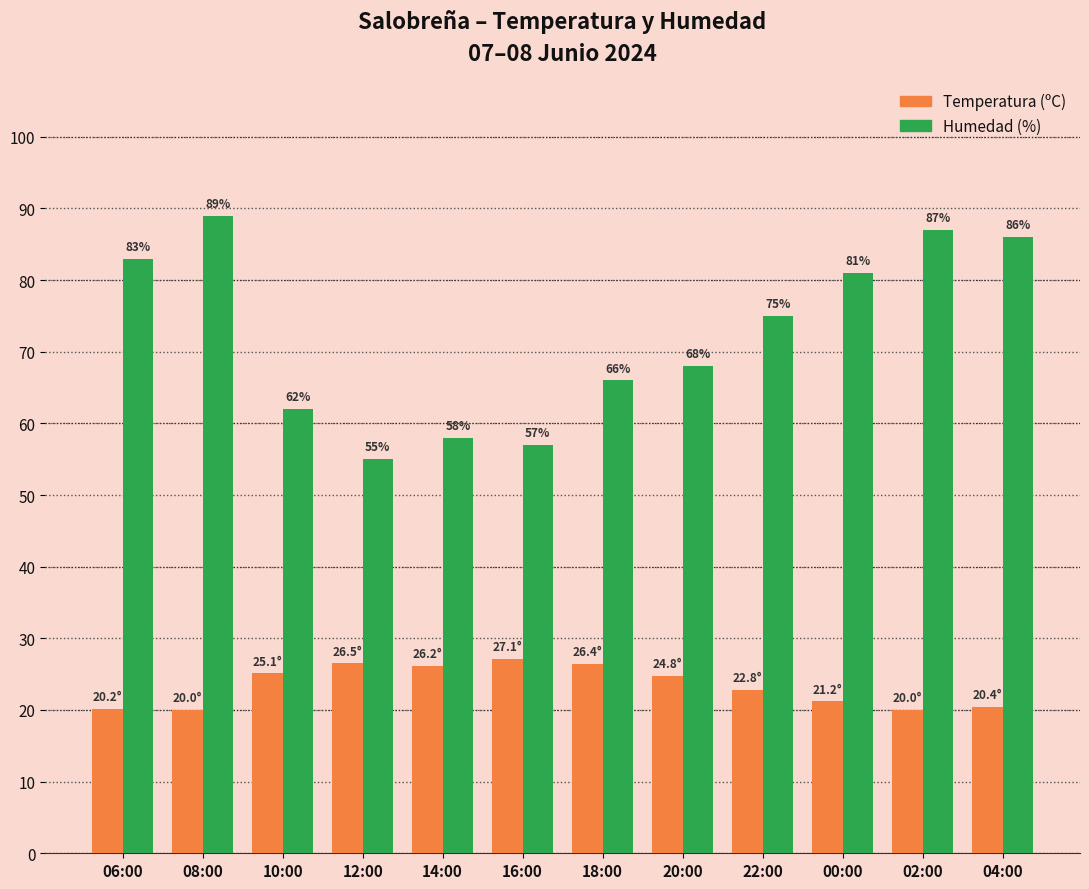

Which series has the widest spread of values?

Humedad (%)